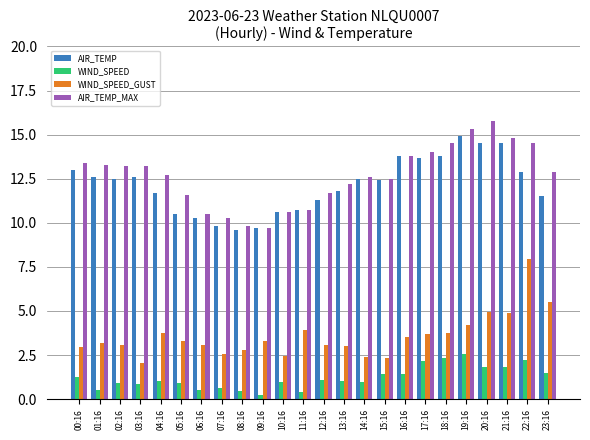

What is the label of the 1st bar from the right?

23:16